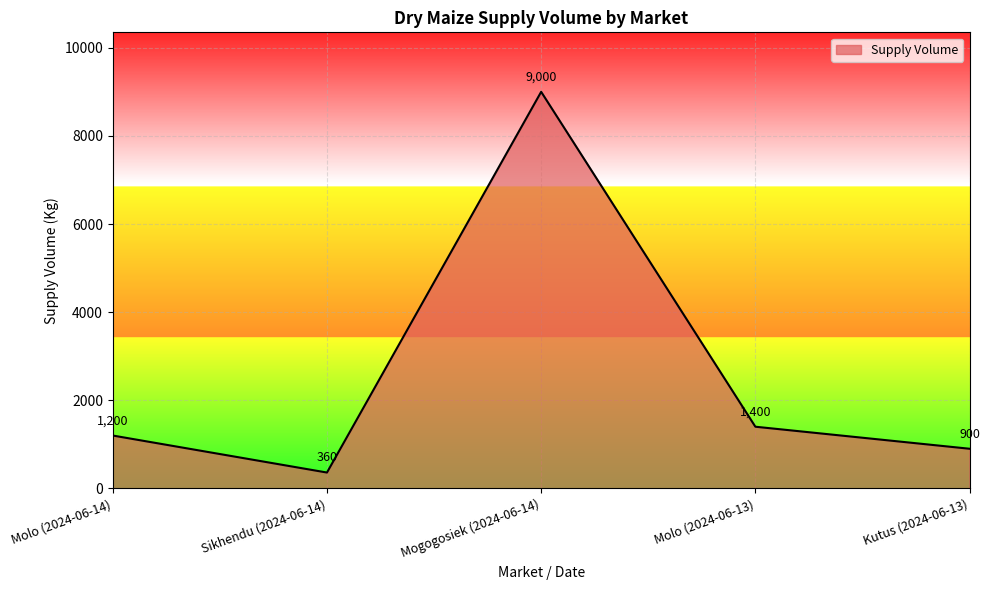

List the labels in order of value, smallest first.

Sikhendu (2024-06-14), Kutus (2024-06-13), Molo (2024-06-14), Molo (2024-06-13), Mogogosiek (2024-06-14)